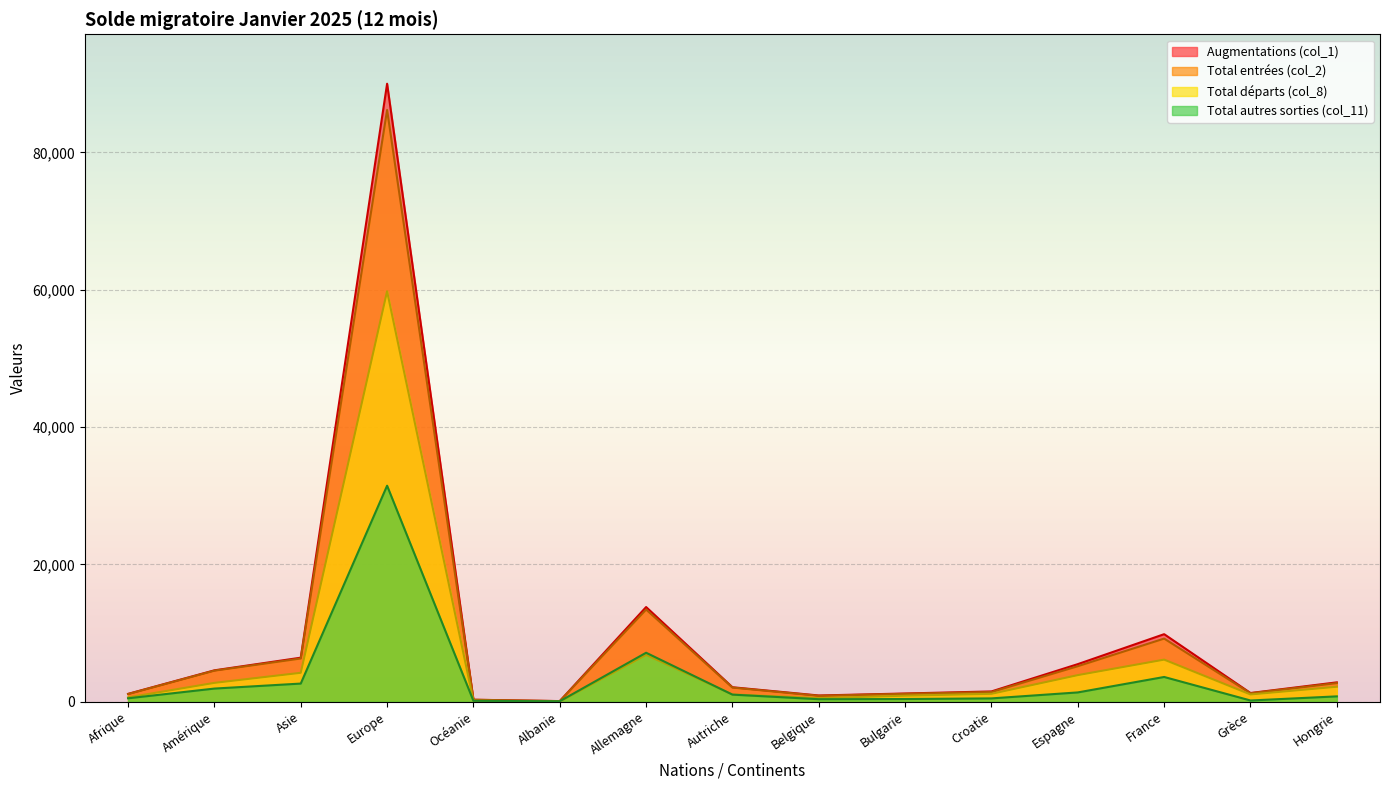

How many data points does each series have?

15